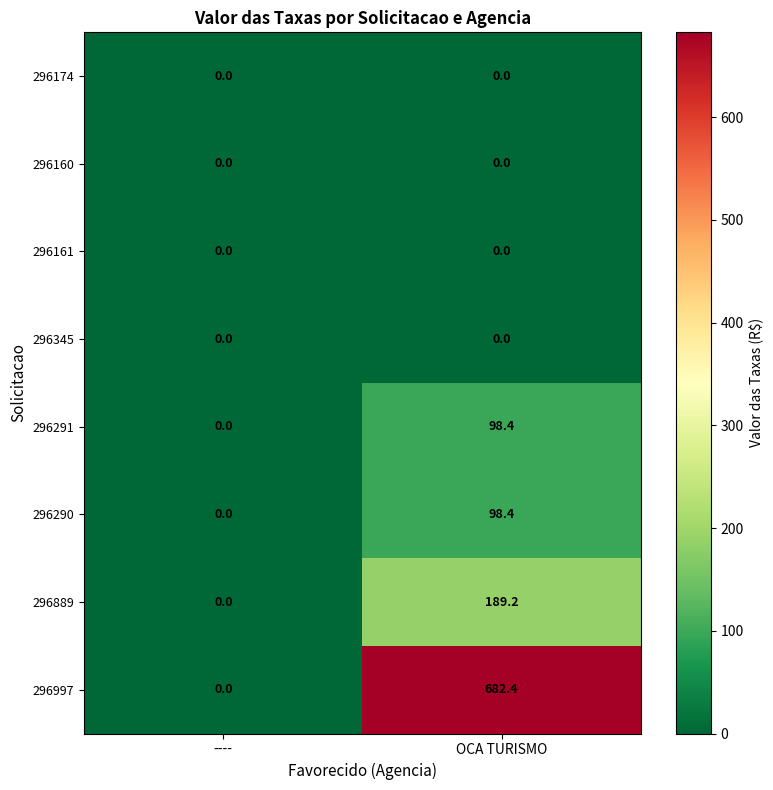

What value does the 296997 series have at OCA TURISMO?

682.4